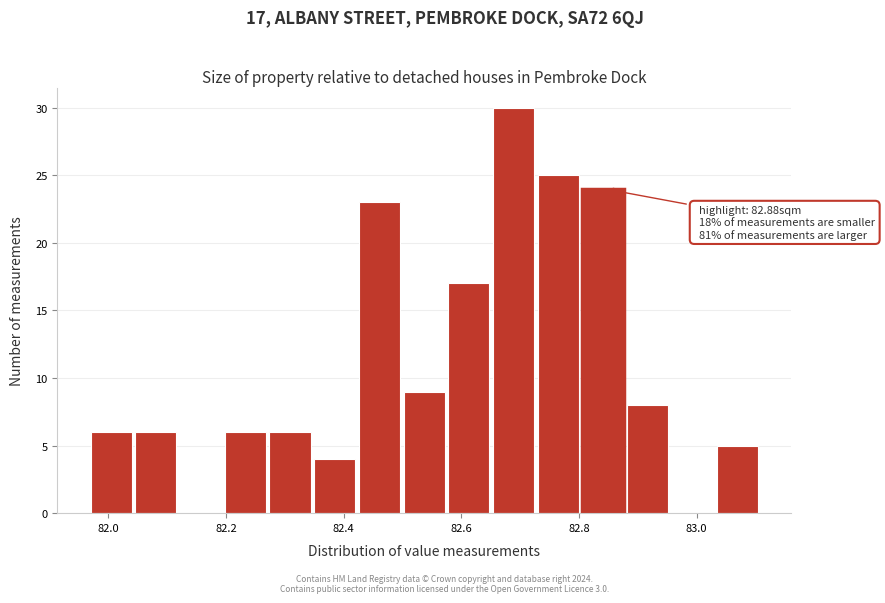

Read against the x-axis, roughly where is the centre of the tallest bar?

82.68